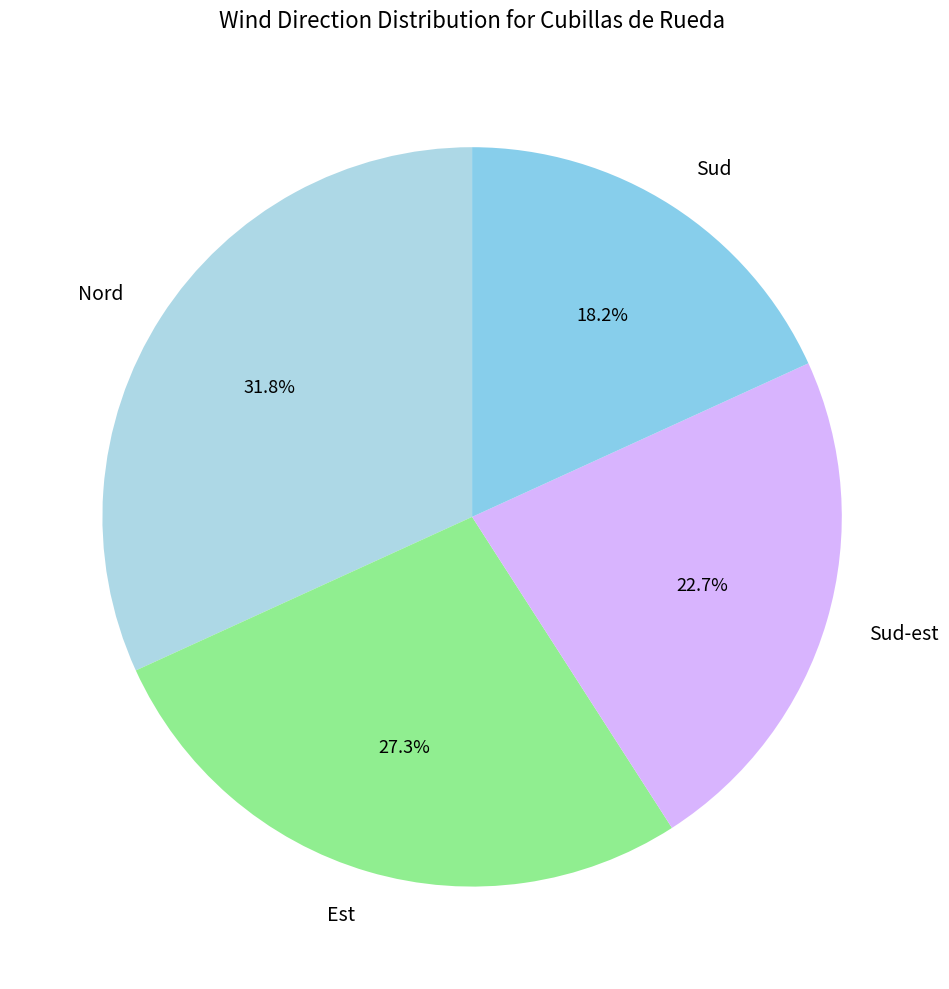

Is it true that Est is 27% of the pie?

True